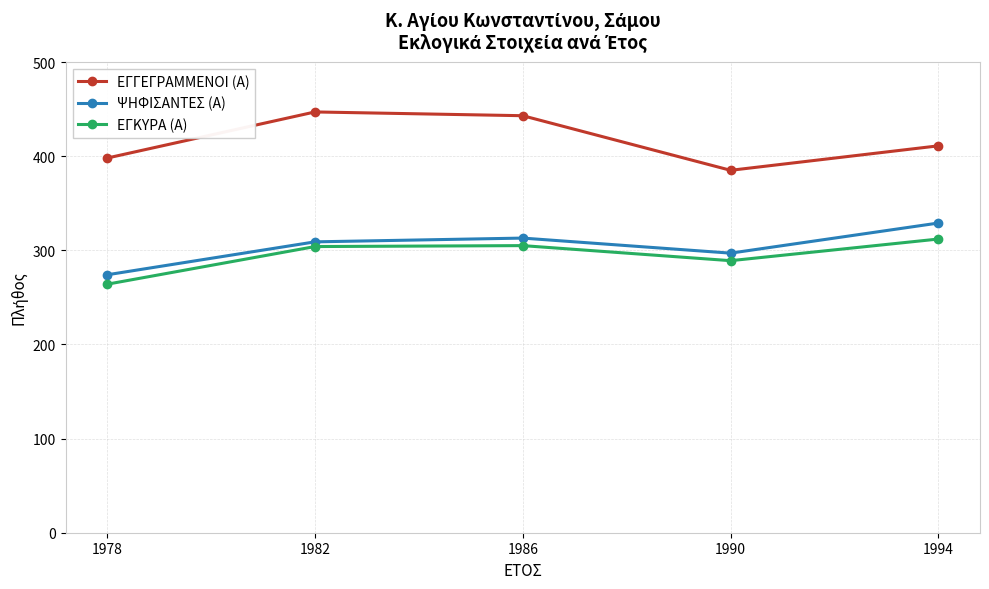

What is the value of the ΕΓΚΥΡΑ (Α) point at the 5th from the left?

312